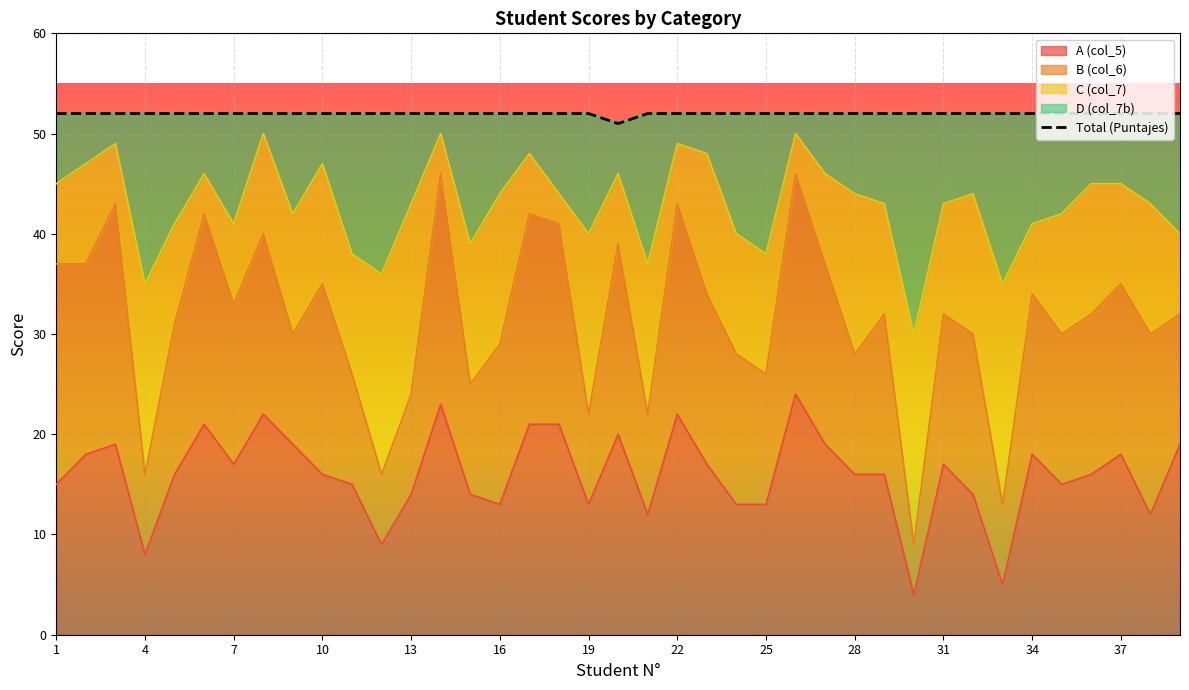

How many values are between 52 and 53?

38